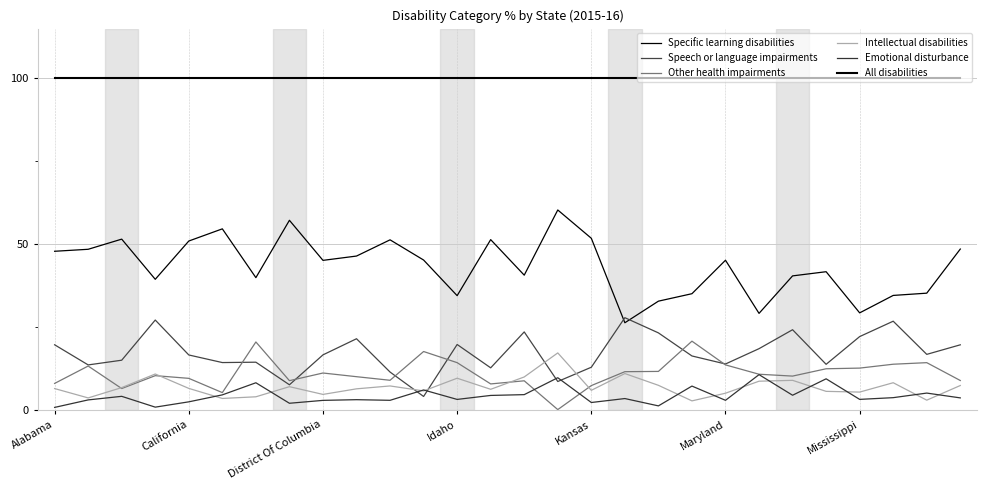

True or false: Speech or language impairments has more than 2 interior local peaks.

True